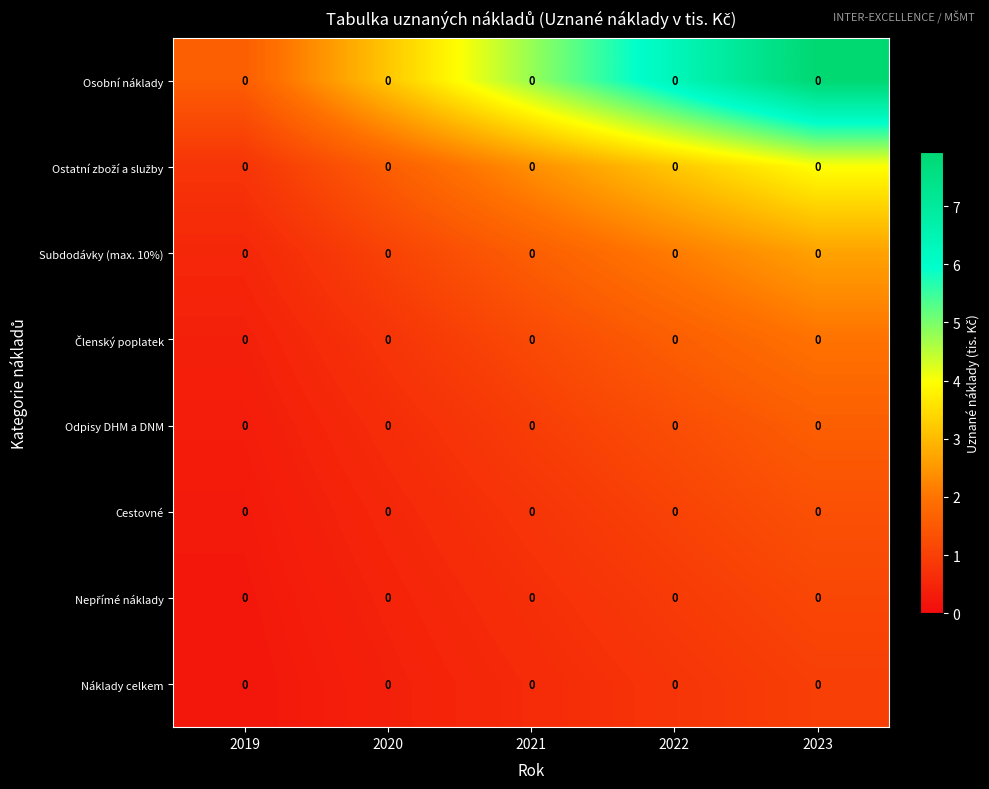

Where is Odpisy DHM a DNM nearest to the value 0?

2019